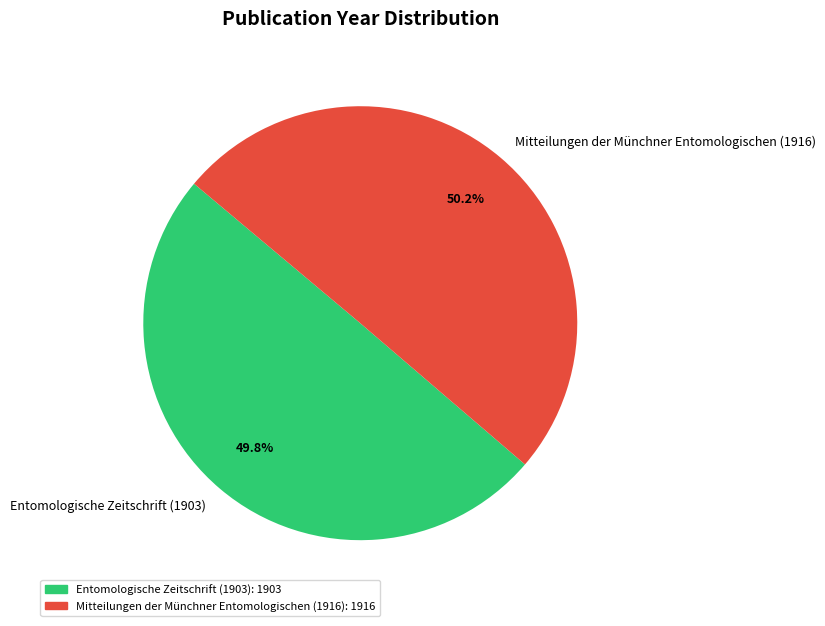

What is the ratio of the value at Mitteilungen der Münchner Entomologischen (1916) to the value at Entomologische Zeitschrift (1903)?

1.0